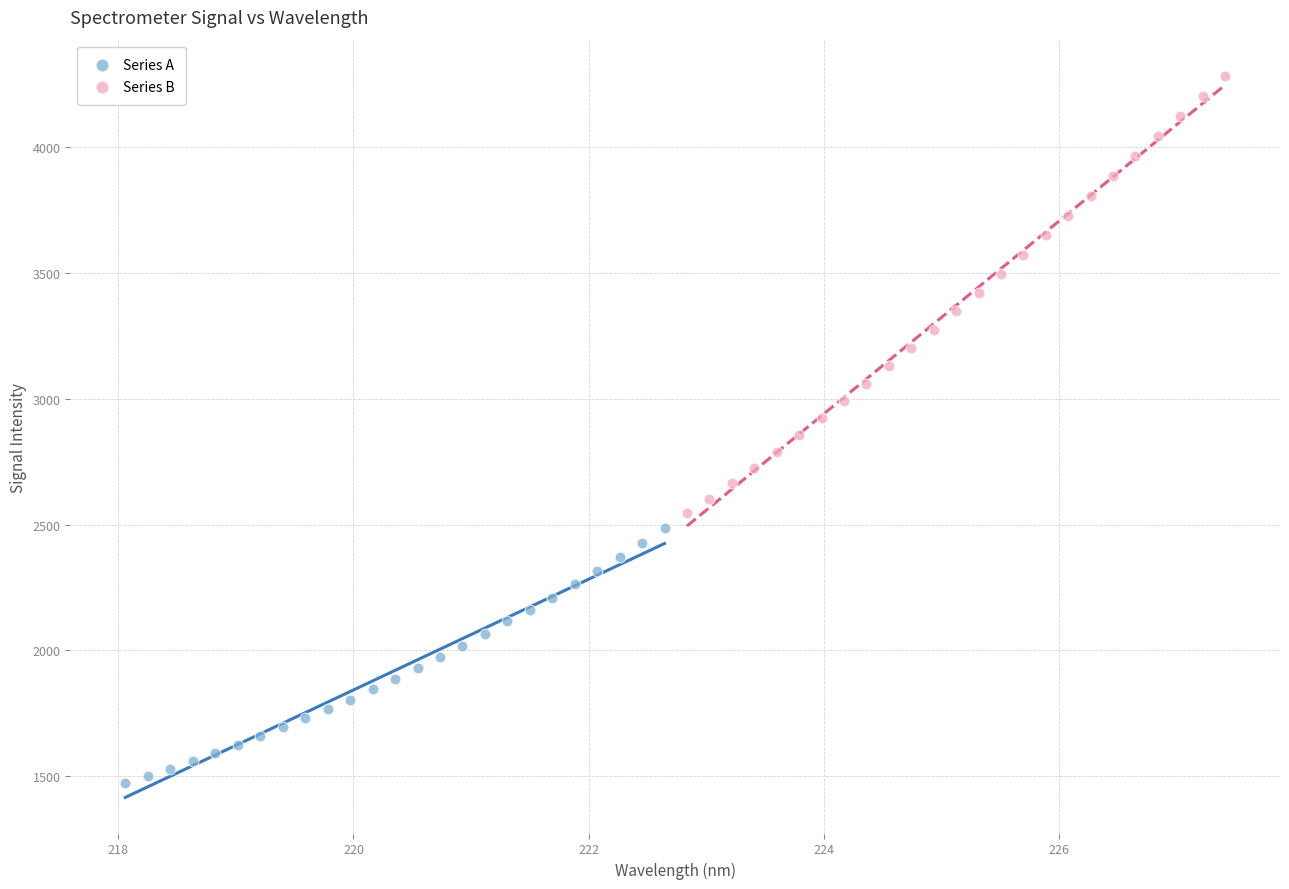

Which series contains the highest Y value?

Series B